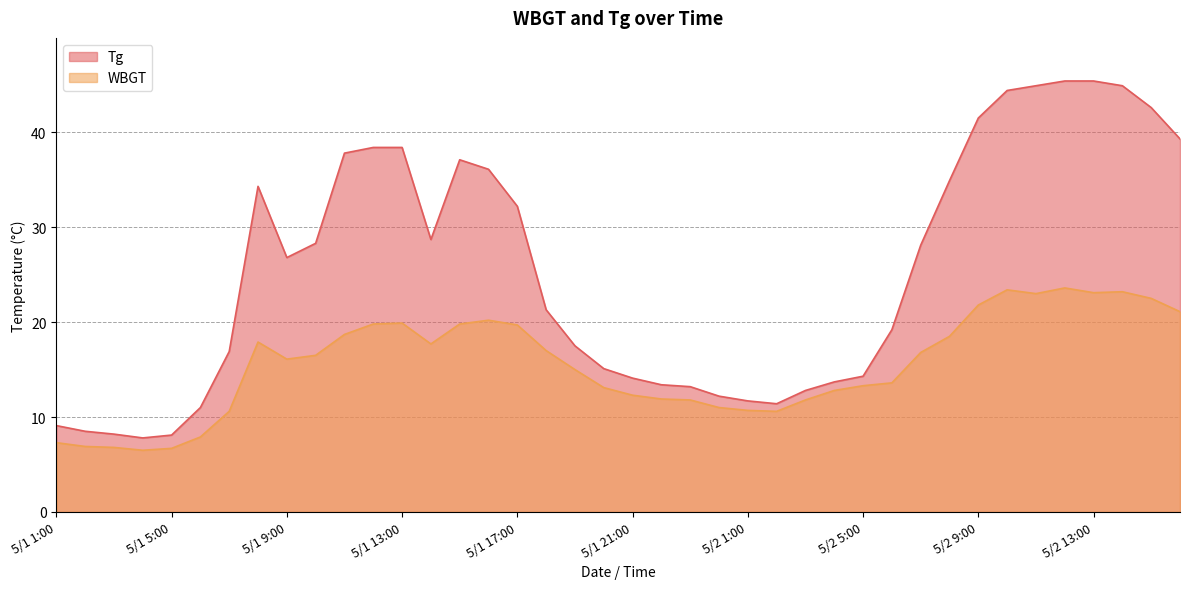

The value of WBGT at 5/2 2:00 is 6.5. True or false?

False